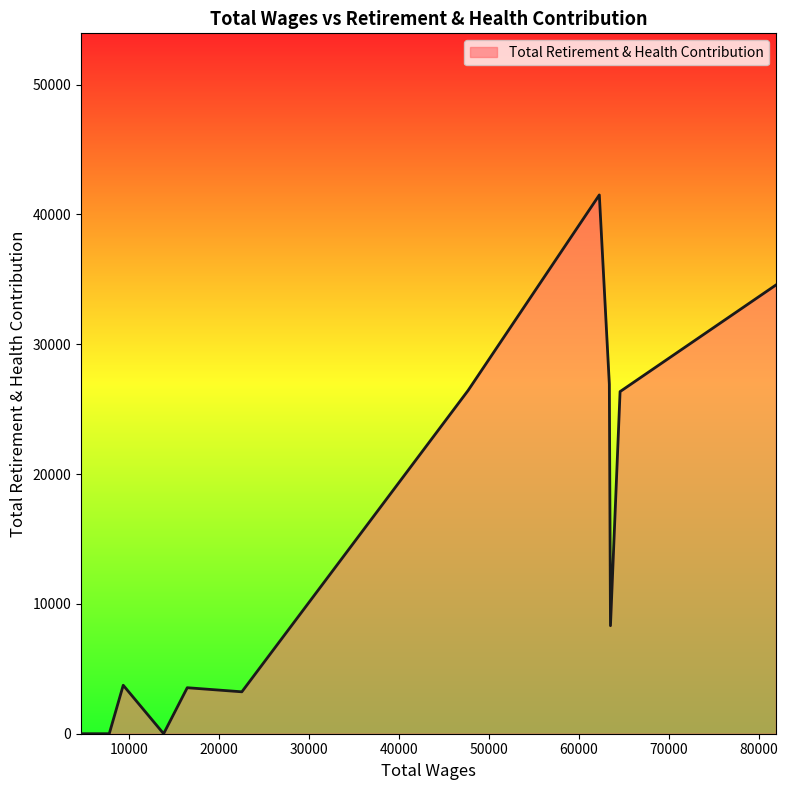

What is the greatest value displayed?

41505